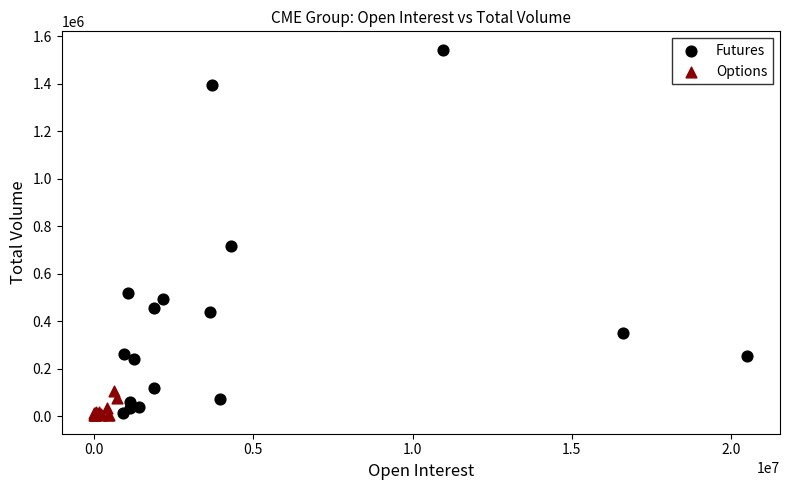

Which series reaches the maximum Y coordinate?

Futures